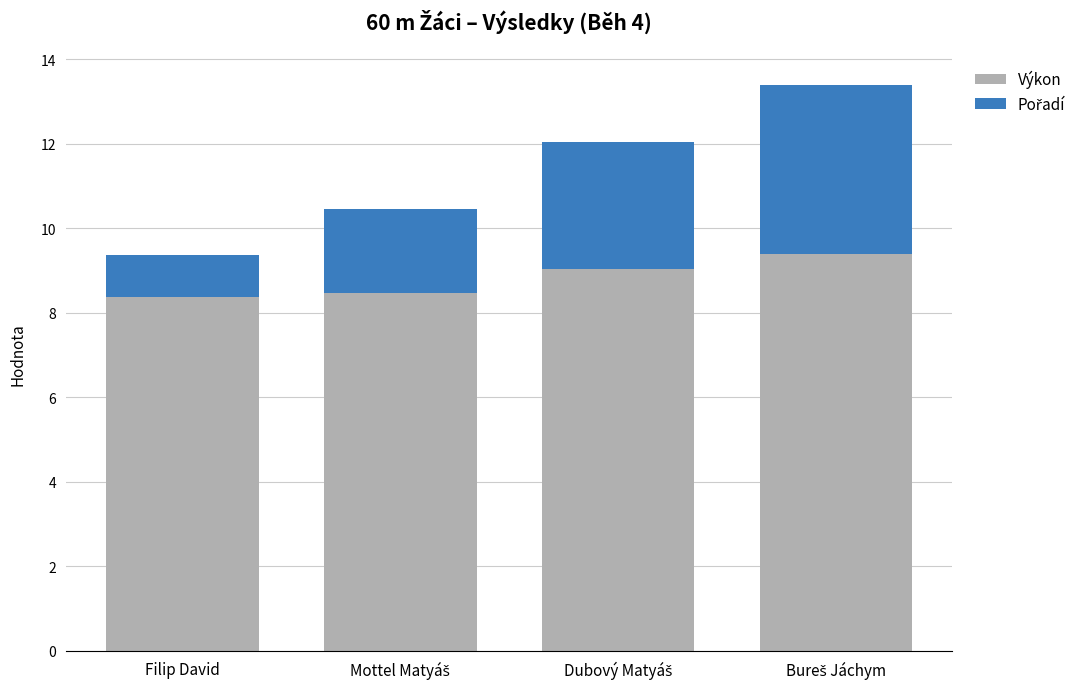

What is the difference between the maximum and minimum values in the Výkon series?

1.0